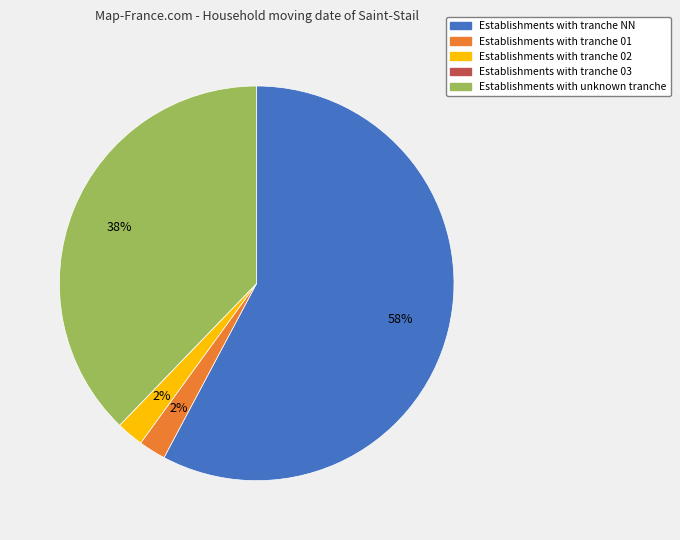

Is there any slice that represents more than half of the pie?

Yes